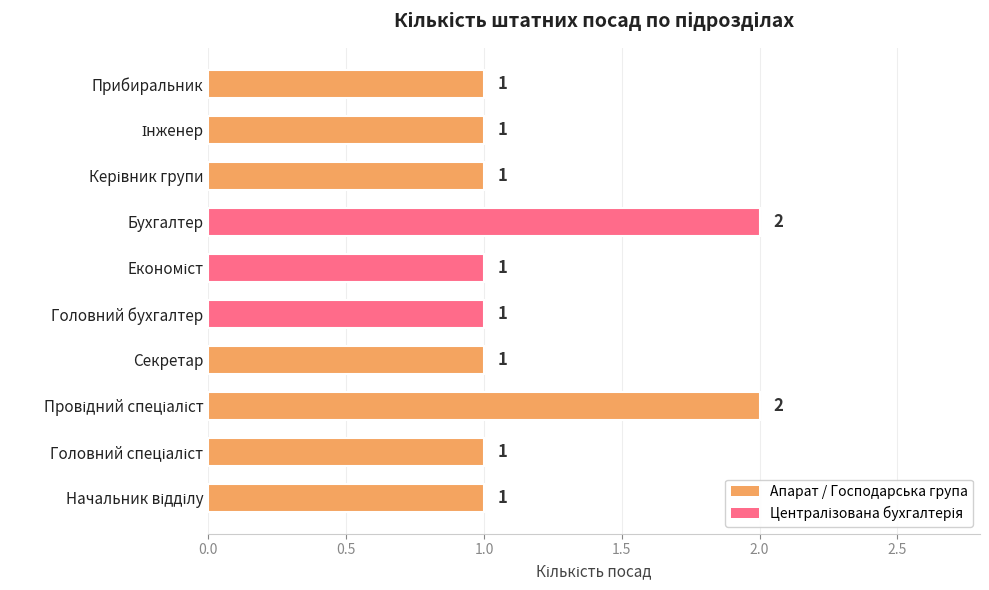

What is the sum of all values?

12